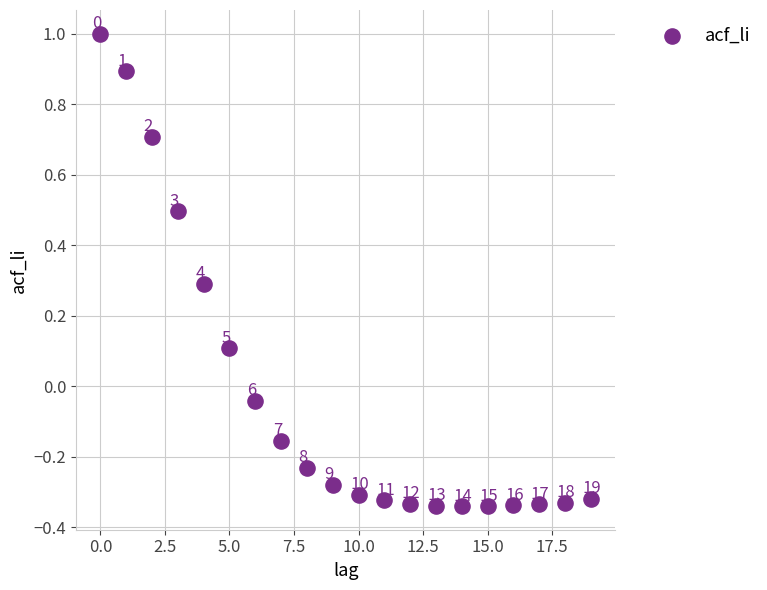

What is the range of Y values (max minus min)?

1.3